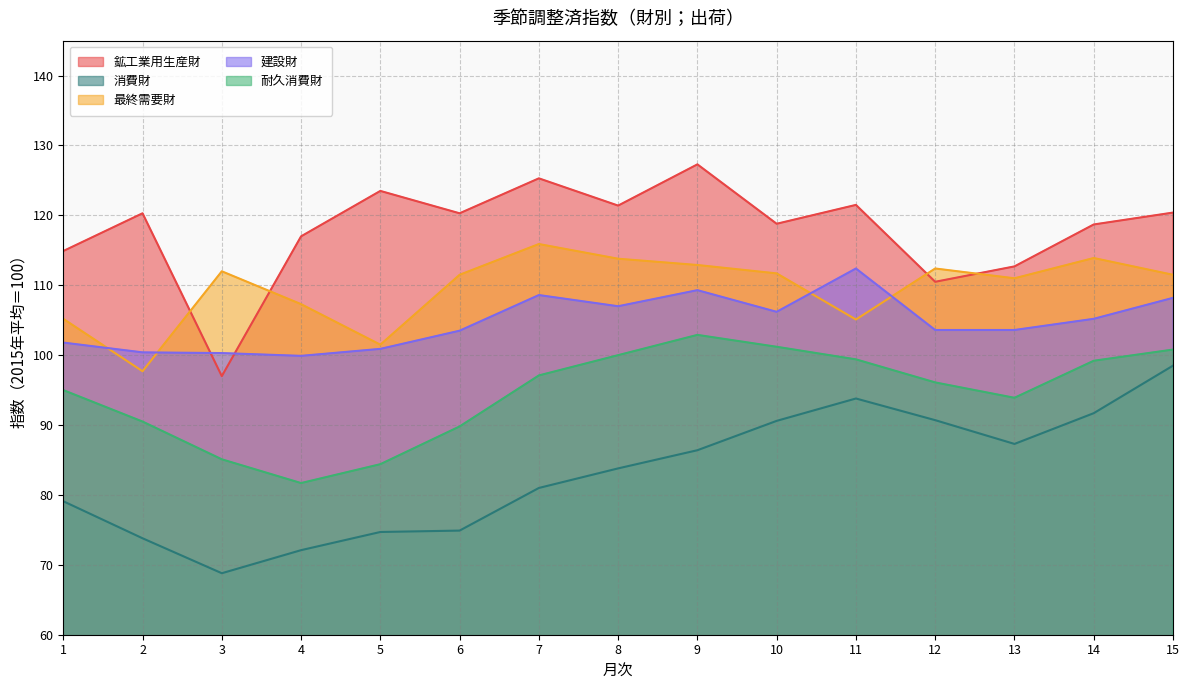

How many intersections are there between 最終需要財 and 建設財?

4